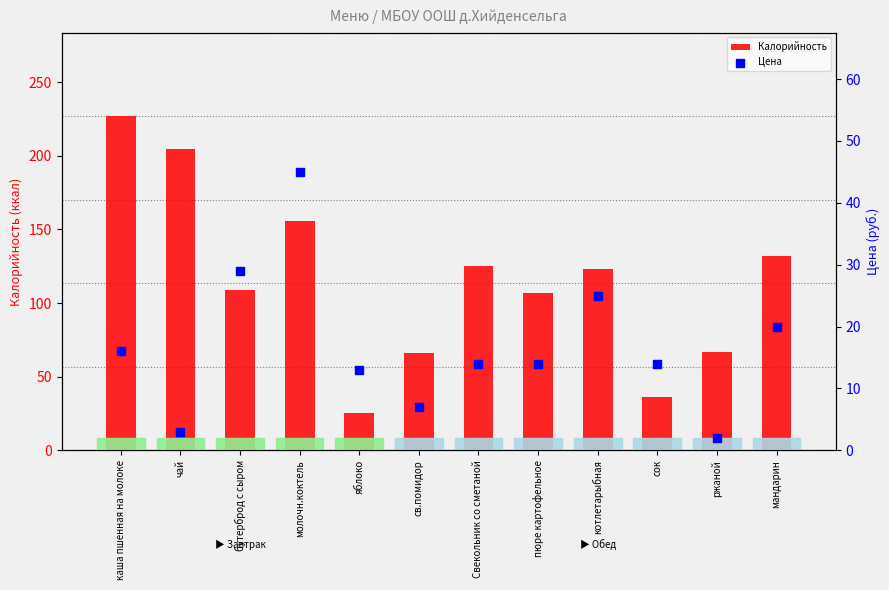

Which series has the largest total across all categories?

Калорийность